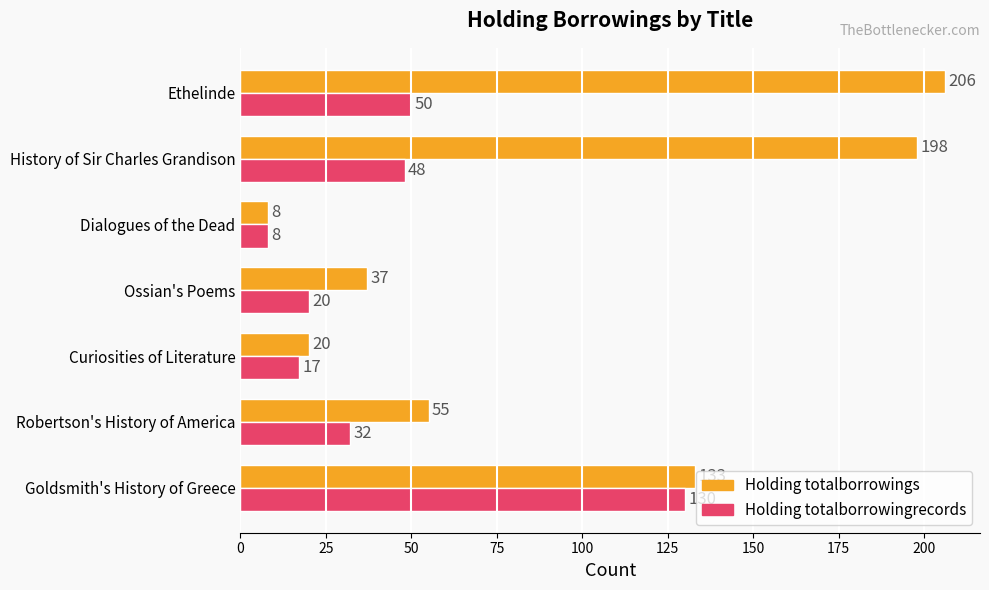

At how many categories does at least one series exceed 171?

2